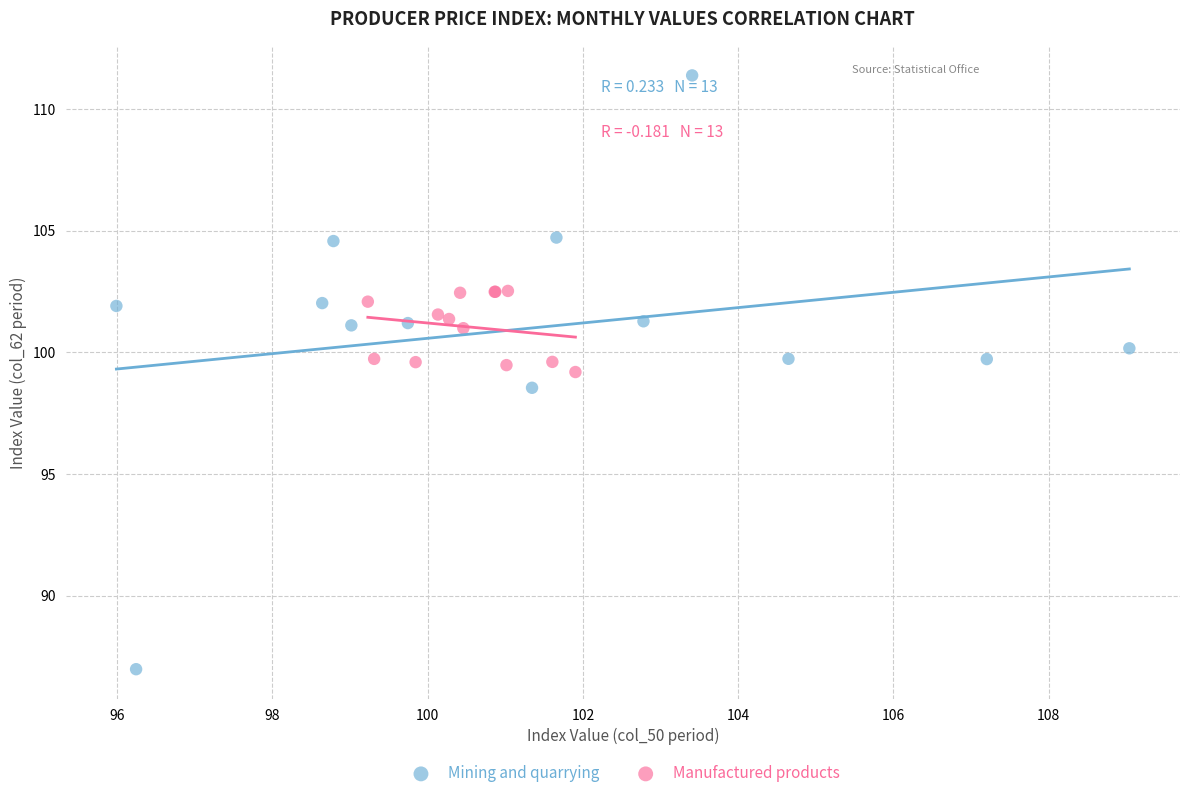

Which series reaches the maximum Y coordinate?

Mining and quarrying